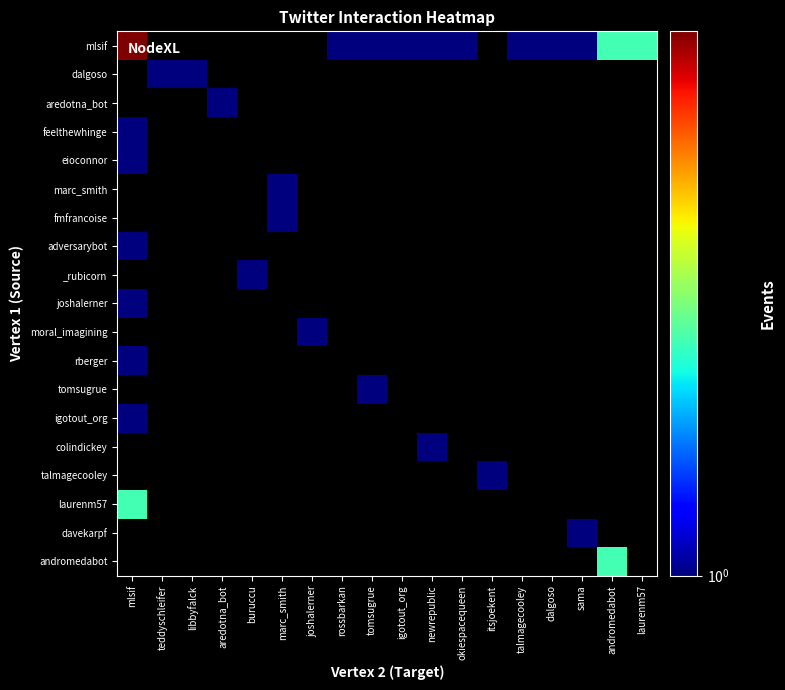

Between okiespacequeen and rossbarkan, which is larger?

okiespacequeen